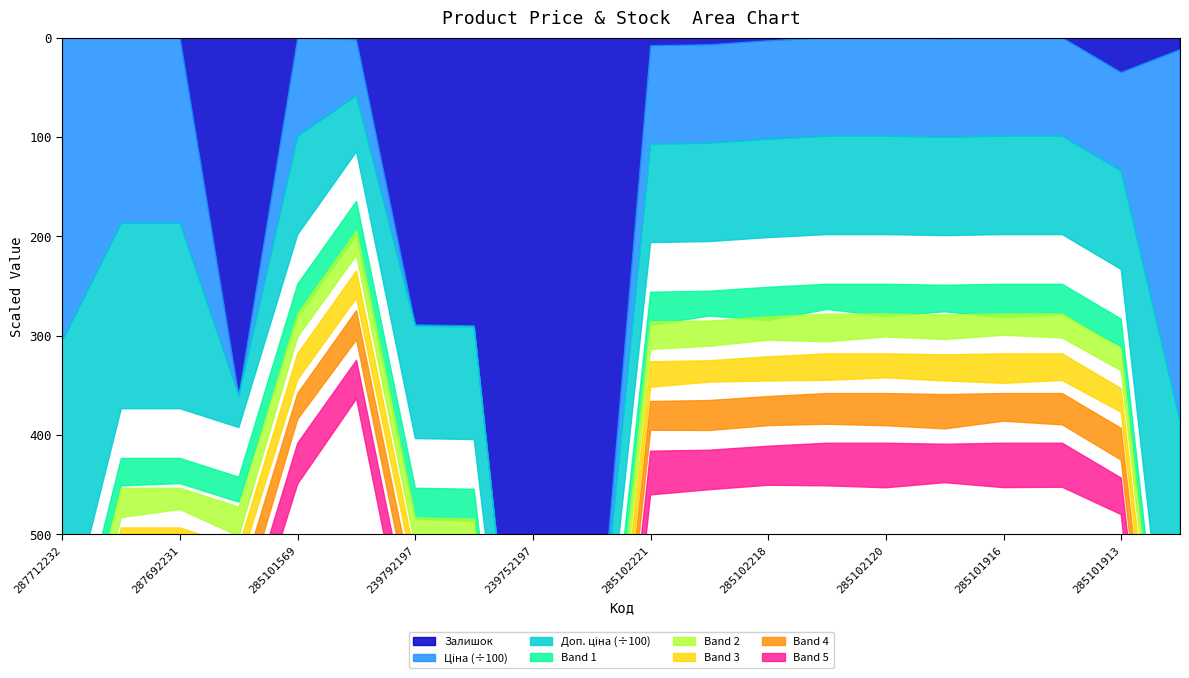

Which label corresponds to the smallest value in the chart?

287712232